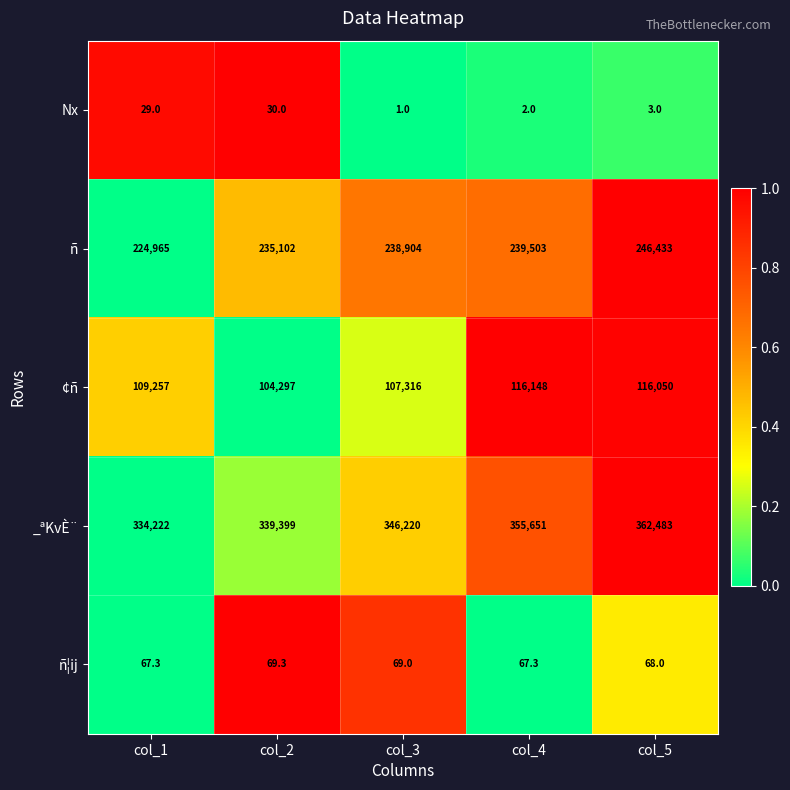

True or false: ¢ñ has a value of 156520.5 at col_3.

False